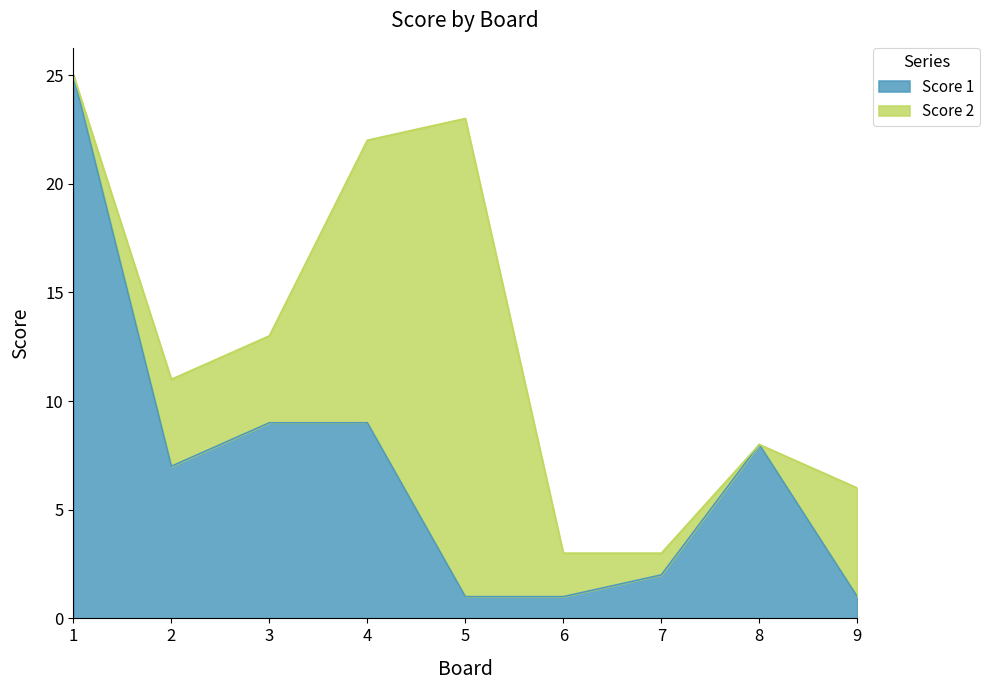

What is the maximum value shown in the chart?

25